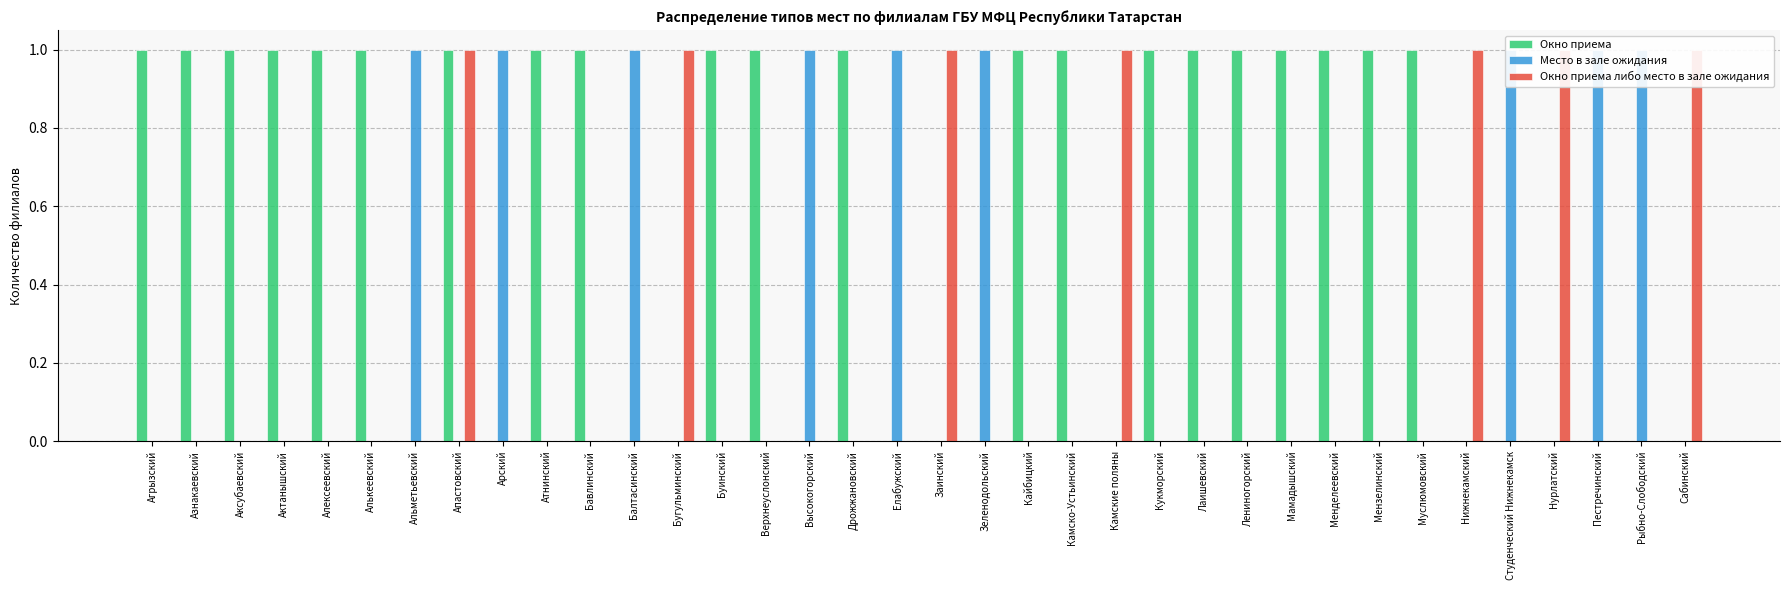

Reading left to right, what are all the values shown in this chart?

Окно приема: 1	1	1	1	1	1	0	1	0	1	1	0	0	1	1	0	1	0	0	0	1	1	0	1	1	1	1	1	1	1	0	0	0	0	0	0
Место в зале ожидания: 0	0	0	0	0	0	1	0	1	0	0	1	0	0	0	1	0	1	0	1	0	0	0	0	0	0	0	0	0	0	0	1	0	1	1	0
Окно приема либо место в зале ожидания: 0	0	0	0	0	0	0	1	0	0	0	0	1	0	0	0	0	0	1	0	0	0	1	0	0	0	0	0	0	0	1	0	1	0	0	1